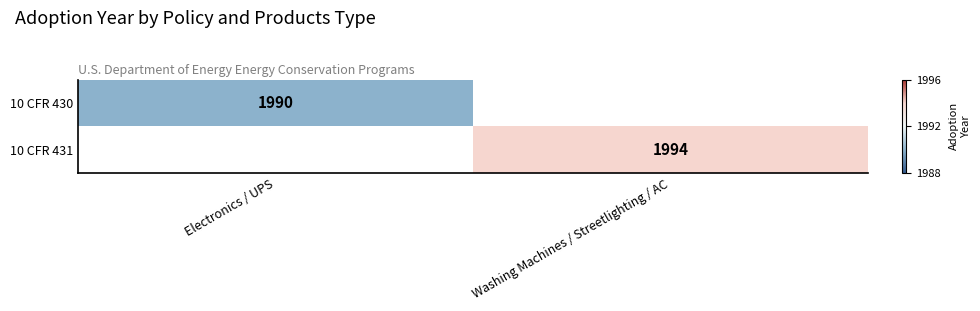

The 10 CFR 430 series shows 819.0 at Electronics / UPS. True or false?

False